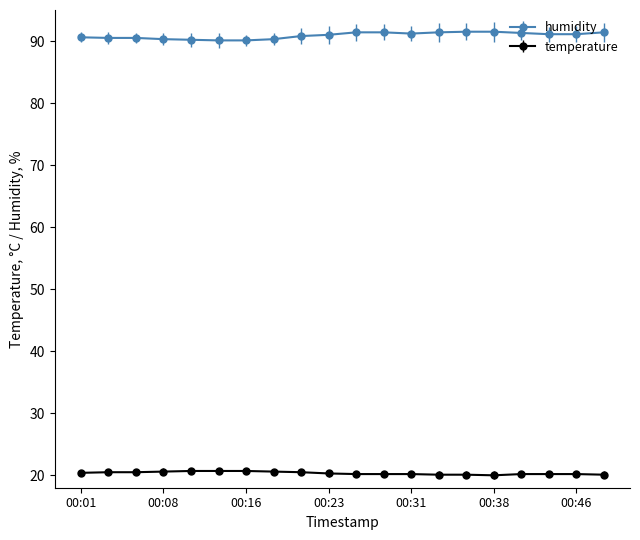

What is the sum of all humidity values?

1817.7